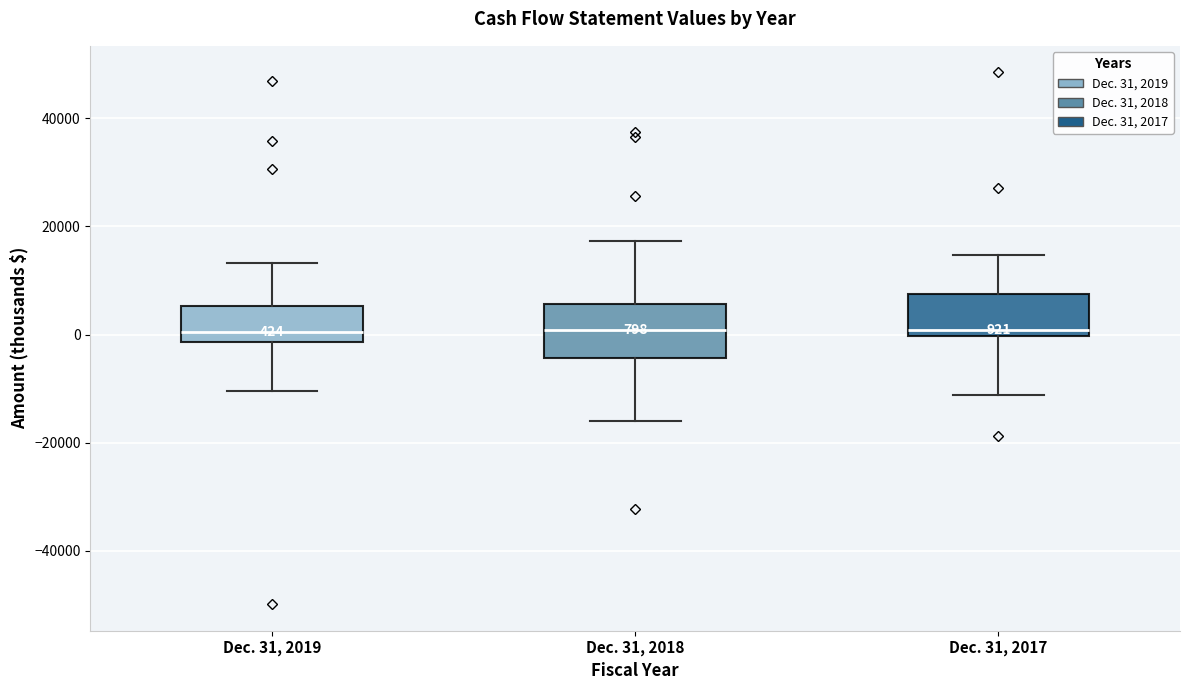

Comparing the boxes themselves (not the whiskers), which one is the tallest?

Dec. 31, 2018